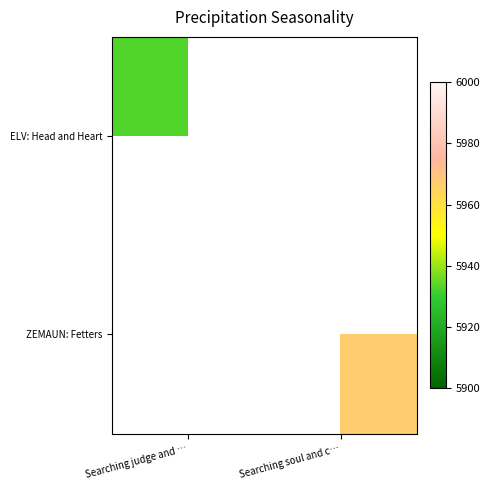

Count the number of categories in the chart.

2